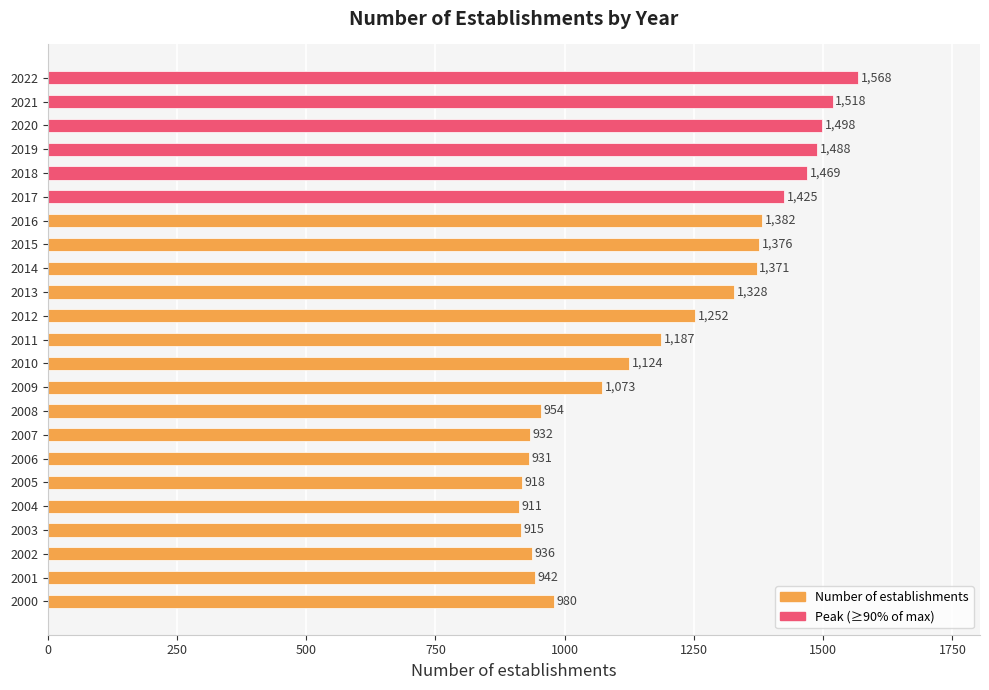

Rank the categories by value from lowest to highest.

2004, 2003, 2005, 2006, 2007, 2002, 2001, 2008, 2000, 2009, 2010, 2011, 2012, 2013, 2014, 2015, 2016, 2017, 2018, 2019, 2020, 2021, 2022